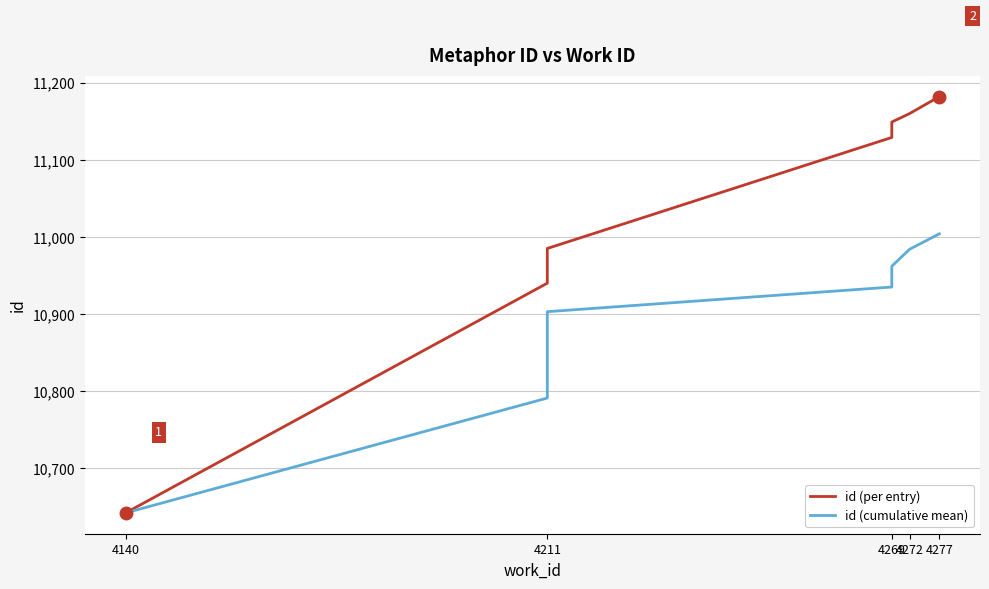

Which series changed the most between 4211 and 4269?

id (per entry)